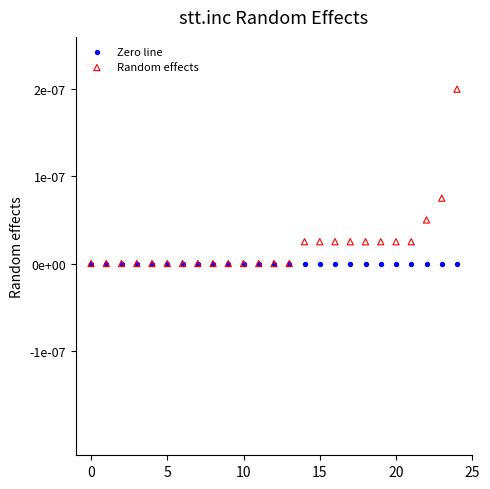

What are all the series names shown in the legend?

Zero line, Random effects